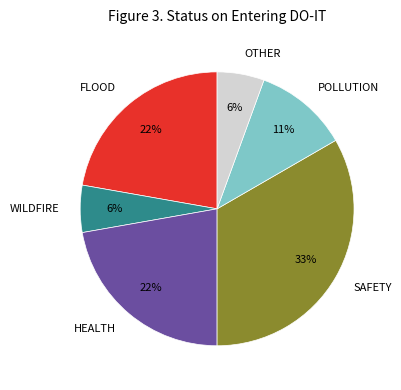

Does OTHER account for over 50% of the chart?

No